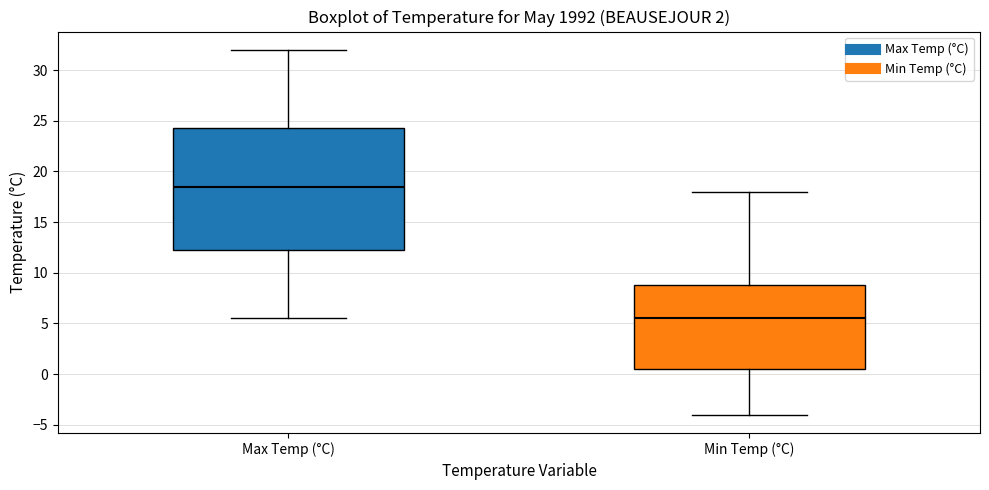

Reading left to right, read every box against the y-axis: the position of its median line, the range the box covers, and the ends of its whiskers. The values are not printed on the chart, so give them approximately, as read against the axis.

Max Temp (°C): median 18.5, box 12.5 to 24.5, whiskers 5.5 to 32.0
Min Temp (°C): median 5.5, box 0.5 to 9.0, whiskers -4.0 to 18.0